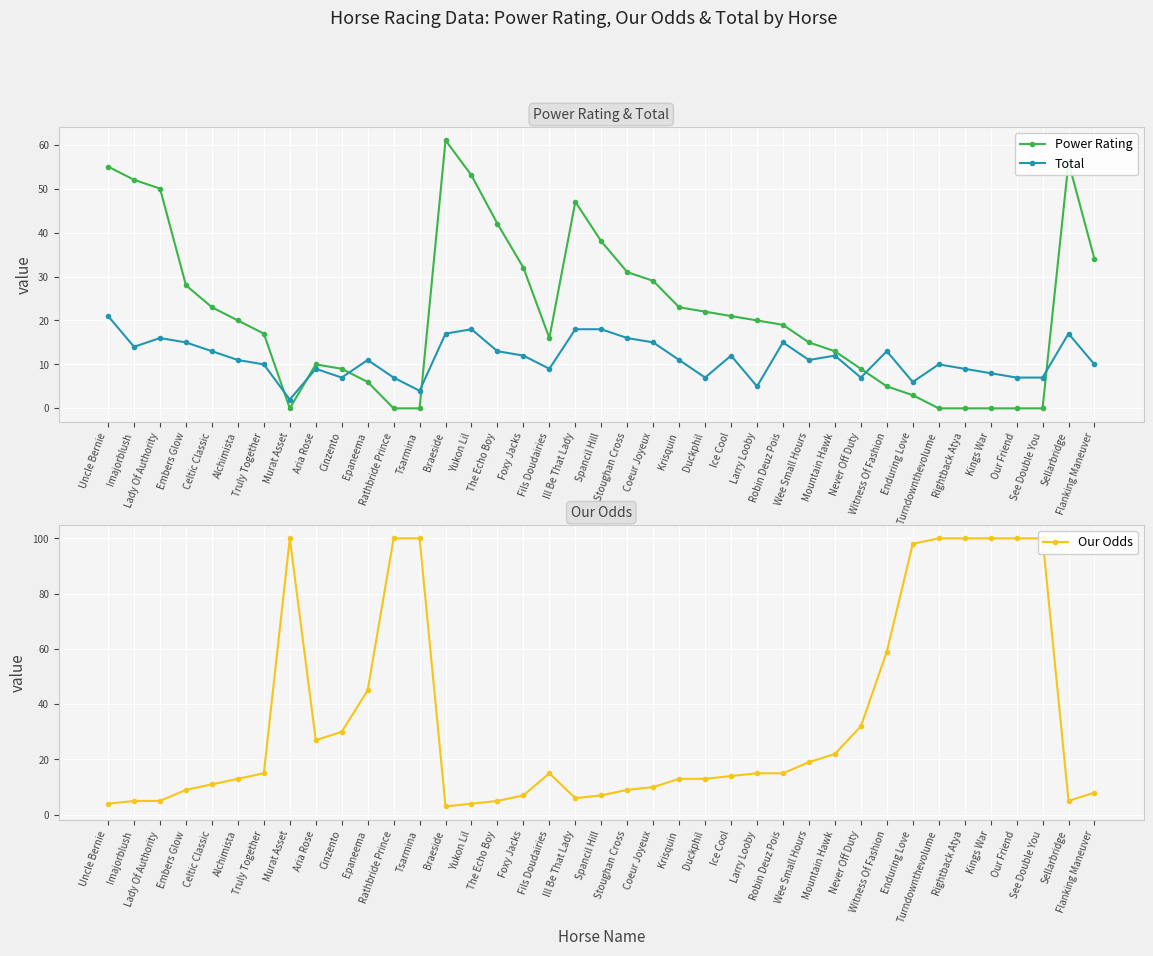

Reading left to right, transcribe all the data shown in this chart.

Power Rating: Uncle Bernie=55	Imajorblush=52	Lady Of Authority=50	Embers Glow=28	Celtic Classic=23	Alchimista=20	Truly Together=17	Murat Asset=0	Aria Rose=10	Cinzento=9	Epaneema=6	Rathbride Prince=0	Tsarmina=0	Braeside=61	Yukon Lil=53	The Echo Boy=42	Foxy Jacks=32	Fils Doudairies=16	Ill Be That Lady=47	Spancil Hill=38	Stoughan Cross=31	Coeur Joyeux=29	Krisquin=23	Duckphil=22	Ice Cool=21	Larry Looby=20	Robin Deuz Pois=19	Wee Small Hours=15	Mountain Hawk=13	Never Off Duty=9	Witness Of Fashion=5	Enduring Love=3	Turndownthevolume=0	Rightback Atya=0	Kings War=0	Our Friend=0	See Double You=0	Sellarbridge=56	Flanking Maneuver=34
Total: Uncle Bernie=21	Imajorblush=14	Lady Of Authority=16	Embers Glow=15	Celtic Classic=13	Alchimista=11	Truly Together=10	Murat Asset=2	Aria Rose=9	Cinzento=7	Epaneema=11	Rathbride Prince=7	Tsarmina=4	Braeside=17	Yukon Lil=18	The Echo Boy=13	Foxy Jacks=12	Fils Doudairies=9	Ill Be That Lady=18	Spancil Hill=18	Stoughan Cross=16	Coeur Joyeux=15	Krisquin=11	Duckphil=7	Ice Cool=12	Larry Looby=5	Robin Deuz Pois=15	Wee Small Hours=11	Mountain Hawk=12	Never Off Duty=7	Witness Of Fashion=13	Enduring Love=6	Turndownthevolume=10	Rightback Atya=9	Kings War=8	Our Friend=7	See Double You=7	Sellarbridge=17	Flanking Maneuver=10
Our Odds: Uncle Bernie=4	Imajorblush=5	Lady Of Authority=5	Embers Glow=9	Celtic Classic=11	Alchimista=13	Truly Together=15	Murat Asset=100	Aria Rose=27	Cinzento=30	Epaneema=45	Rathbride Prince=100	Tsarmina=100	Braeside=3	Yukon Lil=4	The Echo Boy=5	Foxy Jacks=7	Fils Doudairies=15	Ill Be That Lady=6	Spancil Hill=7	Stoughan Cross=9	Coeur Joyeux=10	Krisquin=13	Duckphil=13	Ice Cool=14	Larry Looby=15	Robin Deuz Pois=15	Wee Small Hours=19	Mountain Hawk=22	Never Off Duty=32	Witness Of Fashion=59	Enduring Love=98	Turndownthevolume=100	Rightback Atya=100	Kings War=100	Our Friend=100	See Double You=100	Sellarbridge=5	Flanking Maneuver=8